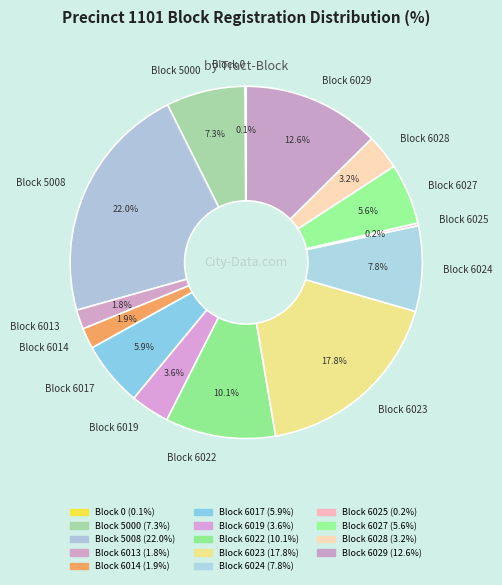

Is Block 6019 the majority of the pie?

No